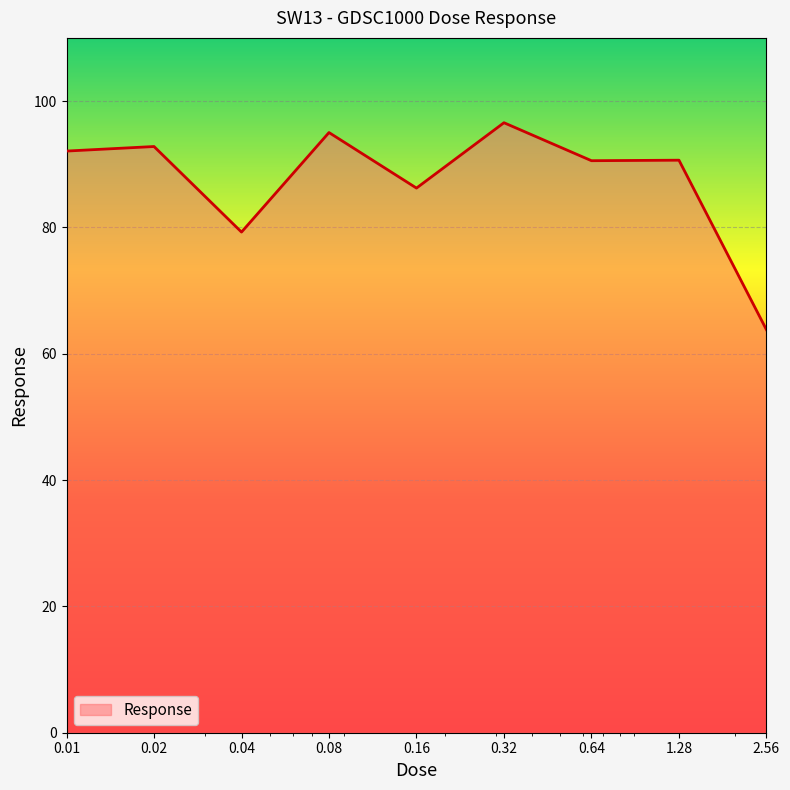

What is the maximum value shown in the chart?

96.6